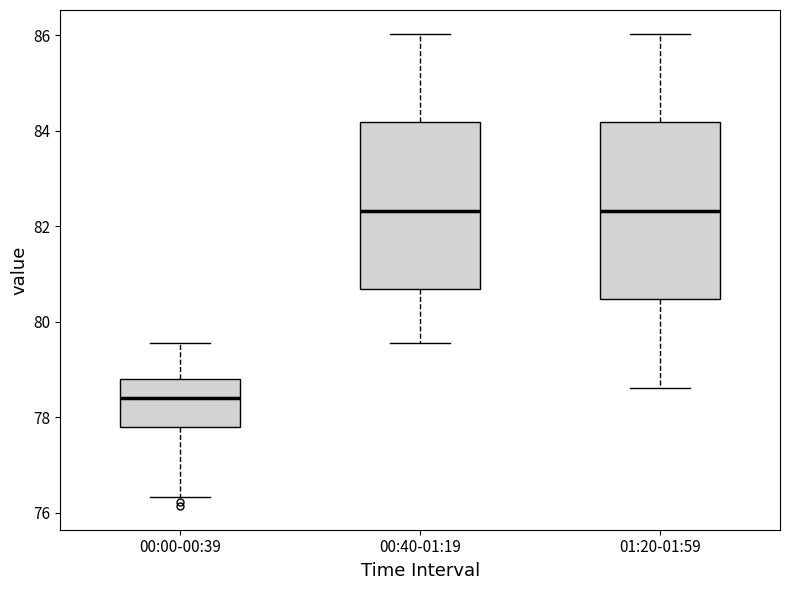

Which box is the tallest, from its lower edge to its upper edge?

01:20-01:59